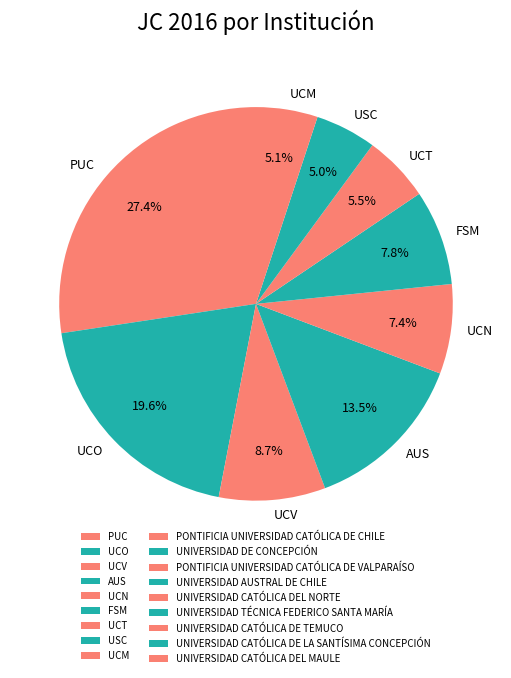

Does any single category account for the majority?

No